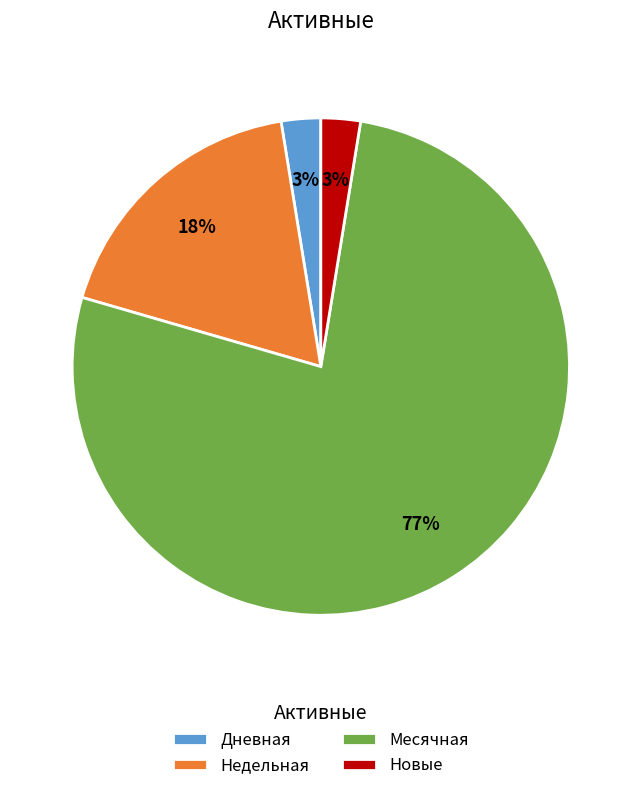

To the nearest percent, what is the average slice percentage?

25%